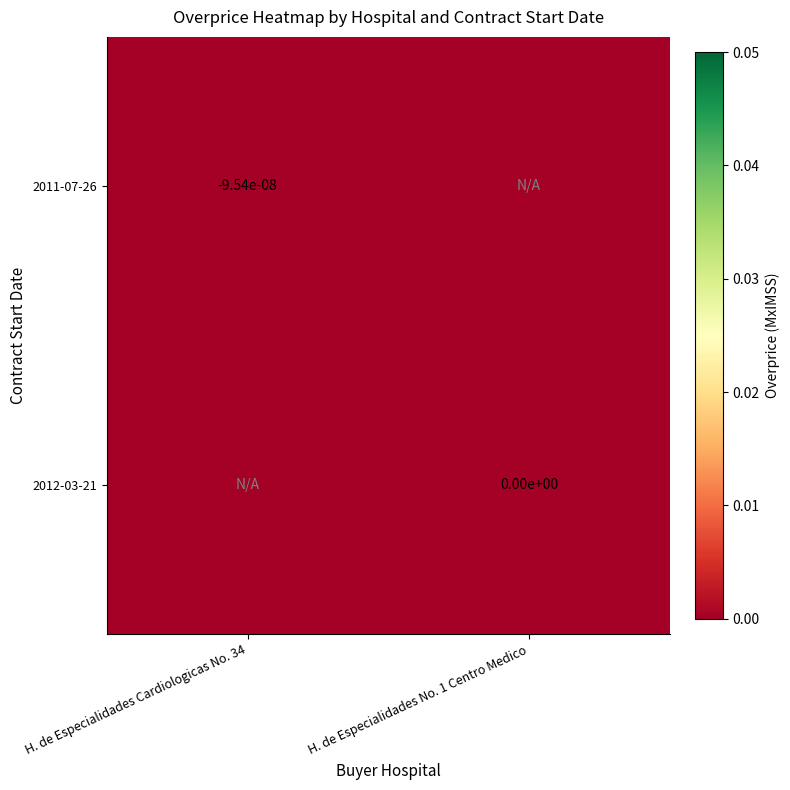

How many distinct data groups are displayed?

2